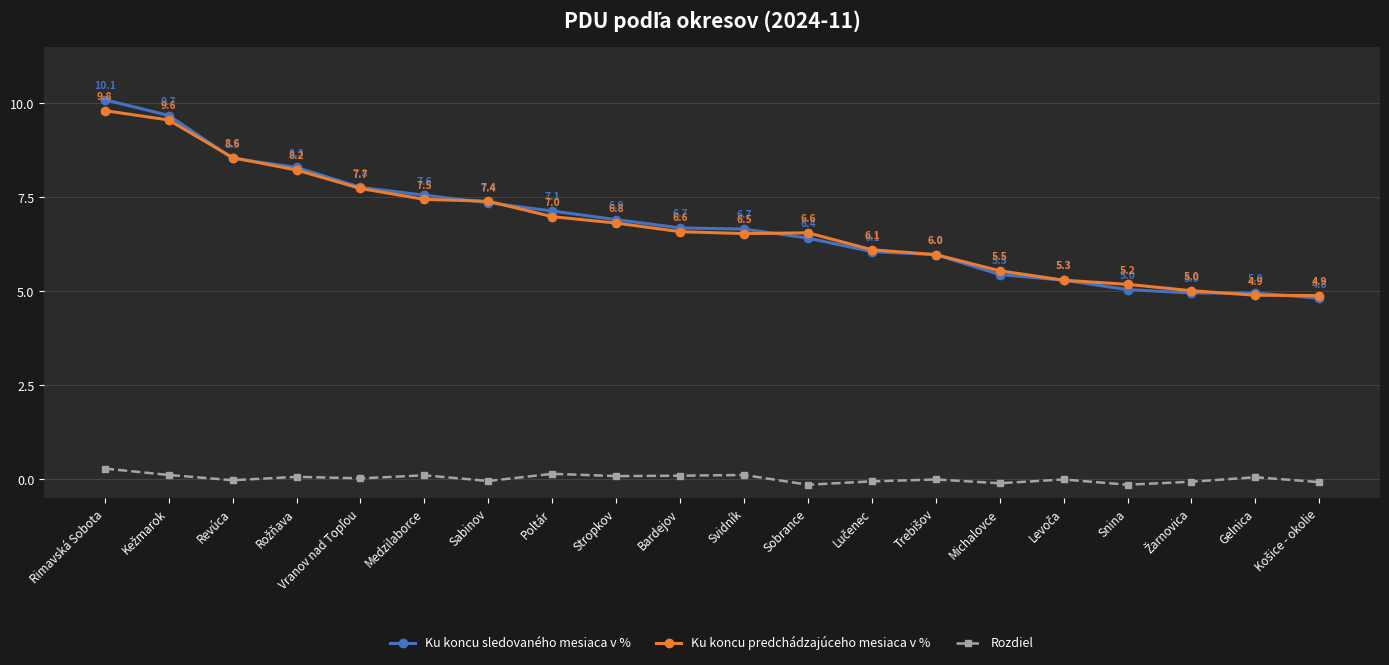

The Ku koncu sledovaného mesiaca v % series shows 7.4 at Sabinov. True or false?

True